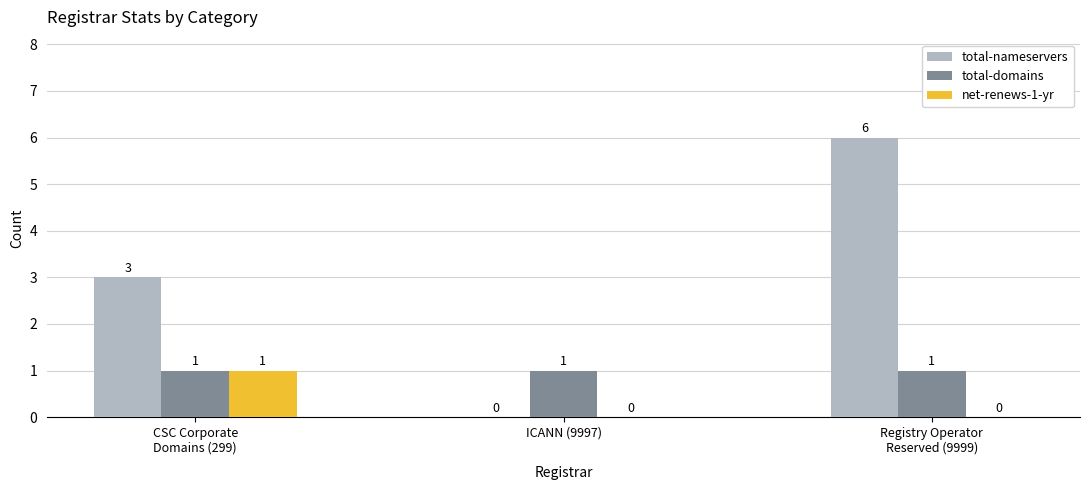

What is the maximum value shown in the chart?

6